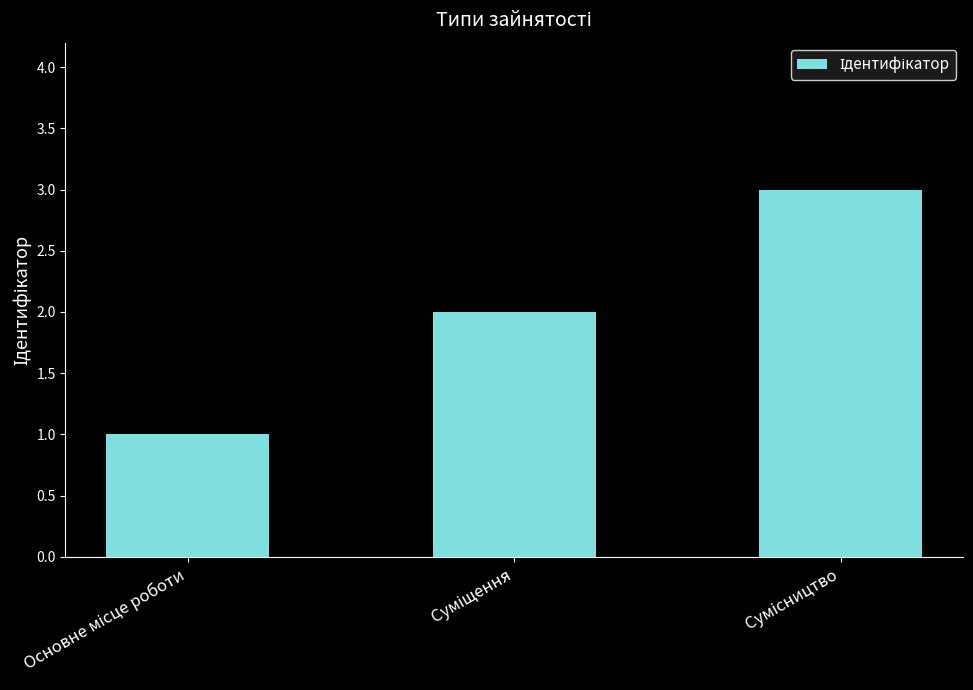

Are the bars horizontal?

No